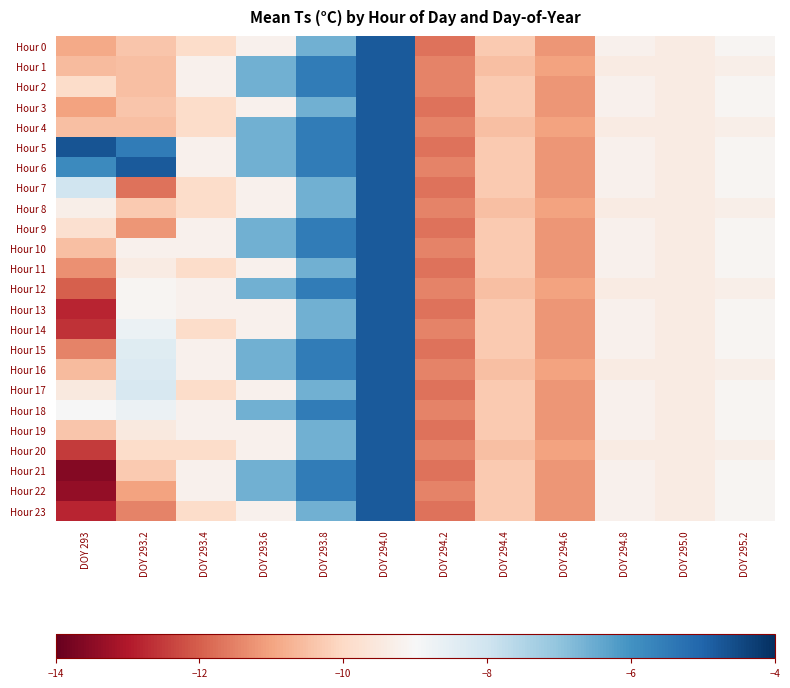

Reading left to right, list all the values displayed in this chart.

Hour 0: DOY 293=-10.9	DOY 293.2=-10.4	DOY 293.4=-9.9	DOY 293.6=-9.2	DOY 293.8=-6.6	DOY 294.0=-4.8	DOY 294.2=-11.7	DOY 294.4=-10.3	DOY 294.6=-11.2	DOY 294.8=-9.2	DOY 295.0=-9.4	DOY 295.2=-9.1
Hour 1: DOY 293=-10.6	DOY 293.2=-10.5	DOY 293.4=-9.2	DOY 293.6=-6.6	DOY 293.8=-5.5	DOY 294.0=-4.8	DOY 294.2=-11.5	DOY 294.4=-10.5	DOY 294.6=-11.0	DOY 294.8=-9.4	DOY 295.0=-9.4	DOY 295.2=-9.3
Hour 2: DOY 293=-9.9	DOY 293.2=-10.5	DOY 293.4=-9.2	DOY 293.6=-6.6	DOY 293.8=-5.5	DOY 294.0=-4.8	DOY 294.2=-11.5	DOY 294.4=-10.3	DOY 294.6=-11.2	DOY 294.8=-9.2	DOY 295.0=-9.4	DOY 295.2=-9.1
Hour 3: DOY 293=-11.0	DOY 293.2=-10.4	DOY 293.4=-9.9	DOY 293.6=-9.2	DOY 293.8=-6.6	DOY 294.0=-4.8	DOY 294.2=-11.7	DOY 294.4=-10.3	DOY 294.6=-11.2	DOY 294.8=-9.2	DOY 295.0=-9.4	DOY 295.2=-9.1
Hour 4: DOY 293=-10.5	DOY 293.2=-10.5	DOY 293.4=-9.9	DOY 293.6=-6.6	DOY 293.8=-5.5	DOY 294.0=-4.8	DOY 294.2=-11.5	DOY 294.4=-10.5	DOY 294.6=-11.0	DOY 294.8=-9.4	DOY 295.0=-9.4	DOY 295.2=-9.3
Hour 5: DOY 293=-4.7	DOY 293.2=-5.5	DOY 293.4=-9.2	DOY 293.6=-6.6	DOY 293.8=-5.5	DOY 294.0=-4.8	DOY 294.2=-11.7	DOY 294.4=-10.3	DOY 294.6=-11.2	DOY 294.8=-9.2	DOY 295.0=-9.4	DOY 295.2=-9.1
Hour 6: DOY 293=-5.8	DOY 293.2=-4.8	DOY 293.4=-9.2	DOY 293.6=-6.6	DOY 293.8=-5.5	DOY 294.0=-4.8	DOY 294.2=-11.5	DOY 294.4=-10.3	DOY 294.6=-11.2	DOY 294.8=-9.2	DOY 295.0=-9.4	DOY 295.2=-9.1
Hour 7: DOY 293=-8.0	DOY 293.2=-11.7	DOY 293.4=-9.9	DOY 293.6=-9.2	DOY 293.8=-6.6	DOY 294.0=-4.8	DOY 294.2=-11.7	DOY 294.4=-10.3	DOY 294.6=-11.2	DOY 294.8=-9.2	DOY 295.0=-9.4	DOY 295.2=-9.1
Hour 8: DOY 293=-9.3	DOY 293.2=-10.3	DOY 293.4=-9.9	DOY 293.6=-9.2	DOY 293.8=-6.6	DOY 294.0=-4.8	DOY 294.2=-11.5	DOY 294.4=-10.5	DOY 294.6=-11.0	DOY 294.8=-9.4	DOY 295.0=-9.4	DOY 295.2=-9.3
Hour 9: DOY 293=-9.8	DOY 293.2=-11.2	DOY 293.4=-9.2	DOY 293.6=-6.6	DOY 293.8=-5.5	DOY 294.0=-4.8	DOY 294.2=-11.7	DOY 294.4=-10.3	DOY 294.6=-11.2	DOY 294.8=-9.2	DOY 295.0=-9.4	DOY 295.2=-9.1
Hour 10: DOY 293=-10.5	DOY 293.2=-9.2	DOY 293.4=-9.2	DOY 293.6=-6.6	DOY 293.8=-5.5	DOY 294.0=-4.8	DOY 294.2=-11.5	DOY 294.4=-10.3	DOY 294.6=-11.2	DOY 294.8=-9.2	DOY 295.0=-9.4	DOY 295.2=-9.1
Hour 11: DOY 293=-11.3	DOY 293.2=-9.4	DOY 293.4=-9.9	DOY 293.6=-9.2	DOY 293.8=-6.6	DOY 294.0=-4.8	DOY 294.2=-11.7	DOY 294.4=-10.3	DOY 294.6=-11.2	DOY 294.8=-9.2	DOY 295.0=-9.4	DOY 295.2=-9.1
Hour 12: DOY 293=-12.0	DOY 293.2=-9.1	DOY 293.4=-9.2	DOY 293.6=-6.6	DOY 293.8=-5.5	DOY 294.0=-4.8	DOY 294.2=-11.5	DOY 294.4=-10.5	DOY 294.6=-11.0	DOY 294.8=-9.4	DOY 295.0=-9.4	DOY 295.2=-9.3
Hour 13: DOY 293=-12.8	DOY 293.2=-9.1	DOY 293.4=-9.2	DOY 293.6=-9.2	DOY 293.8=-6.6	DOY 294.0=-4.8	DOY 294.2=-11.7	DOY 294.4=-10.3	DOY 294.6=-11.2	DOY 294.8=-9.2	DOY 295.0=-9.4	DOY 295.2=-9.1
Hour 14: DOY 293=-12.6	DOY 293.2=-8.7	DOY 293.4=-9.9	DOY 293.6=-9.2	DOY 293.8=-6.6	DOY 294.0=-4.8	DOY 294.2=-11.5	DOY 294.4=-10.3	DOY 294.6=-11.2	DOY 294.8=-9.2	DOY 295.0=-9.4	DOY 295.2=-9.1
Hour 15: DOY 293=-11.5	DOY 293.2=-8.4	DOY 293.4=-9.2	DOY 293.6=-6.6	DOY 293.8=-5.5	DOY 294.0=-4.8	DOY 294.2=-11.7	DOY 294.4=-10.3	DOY 294.6=-11.2	DOY 294.8=-9.2	DOY 295.0=-9.4	DOY 295.2=-9.1
Hour 16: DOY 293=-10.6	DOY 293.2=-8.3	DOY 293.4=-9.2	DOY 293.6=-6.6	DOY 293.8=-5.5	DOY 294.0=-4.8	DOY 294.2=-11.5	DOY 294.4=-10.5	DOY 294.6=-11.0	DOY 294.8=-9.4	DOY 295.0=-9.4	DOY 295.2=-9.3
Hour 17: DOY 293=-9.5	DOY 293.2=-8.2	DOY 293.4=-9.9	DOY 293.6=-9.2	DOY 293.8=-6.6	DOY 294.0=-4.8	DOY 294.2=-11.7	DOY 294.4=-10.3	DOY 294.6=-11.2	DOY 294.8=-9.2	DOY 295.0=-9.4	DOY 295.2=-9.1
Hour 18: DOY 293=-9.0	DOY 293.2=-8.7	DOY 293.4=-9.2	DOY 293.6=-6.6	DOY 293.8=-5.5	DOY 294.0=-4.8	DOY 294.2=-11.5	DOY 294.4=-10.3	DOY 294.6=-11.2	DOY 294.8=-9.2	DOY 295.0=-9.4	DOY 295.2=-9.1
Hour 19: DOY 293=-10.4	DOY 293.2=-9.5	DOY 293.4=-9.2	DOY 293.6=-9.2	DOY 293.8=-6.6	DOY 294.0=-4.8	DOY 294.2=-11.7	DOY 294.4=-10.3	DOY 294.6=-11.2	DOY 294.8=-9.2	DOY 295.0=-9.4	DOY 295.2=-9.1
Hour 20: DOY 293=-12.5	DOY 293.2=-9.9	DOY 293.4=-9.9	DOY 293.6=-9.2	DOY 293.8=-6.6	DOY 294.0=-4.8	DOY 294.2=-11.5	DOY 294.4=-10.5	DOY 294.6=-11.0	DOY 294.8=-9.4	DOY 295.0=-9.4	DOY 295.2=-9.3
Hour 21: DOY 293=-13.6	DOY 293.2=-10.3	DOY 293.4=-9.2	DOY 293.6=-6.6	DOY 293.8=-5.5	DOY 294.0=-4.8	DOY 294.2=-11.7	DOY 294.4=-10.3	DOY 294.6=-11.2	DOY 294.8=-9.2	DOY 295.0=-9.4	DOY 295.2=-9.1
Hour 22: DOY 293=-13.4	DOY 293.2=-11.0	DOY 293.4=-9.2	DOY 293.6=-6.6	DOY 293.8=-5.5	DOY 294.0=-4.8	DOY 294.2=-11.5	DOY 294.4=-10.3	DOY 294.6=-11.2	DOY 294.8=-9.2	DOY 295.0=-9.4	DOY 295.2=-9.1
Hour 23: DOY 293=-12.8	DOY 293.2=-11.5	DOY 293.4=-9.9	DOY 293.6=-9.2	DOY 293.8=-6.6	DOY 294.0=-4.8	DOY 294.2=-11.7	DOY 294.4=-10.3	DOY 294.6=-11.2	DOY 294.8=-9.2	DOY 295.0=-9.4	DOY 295.2=-9.1